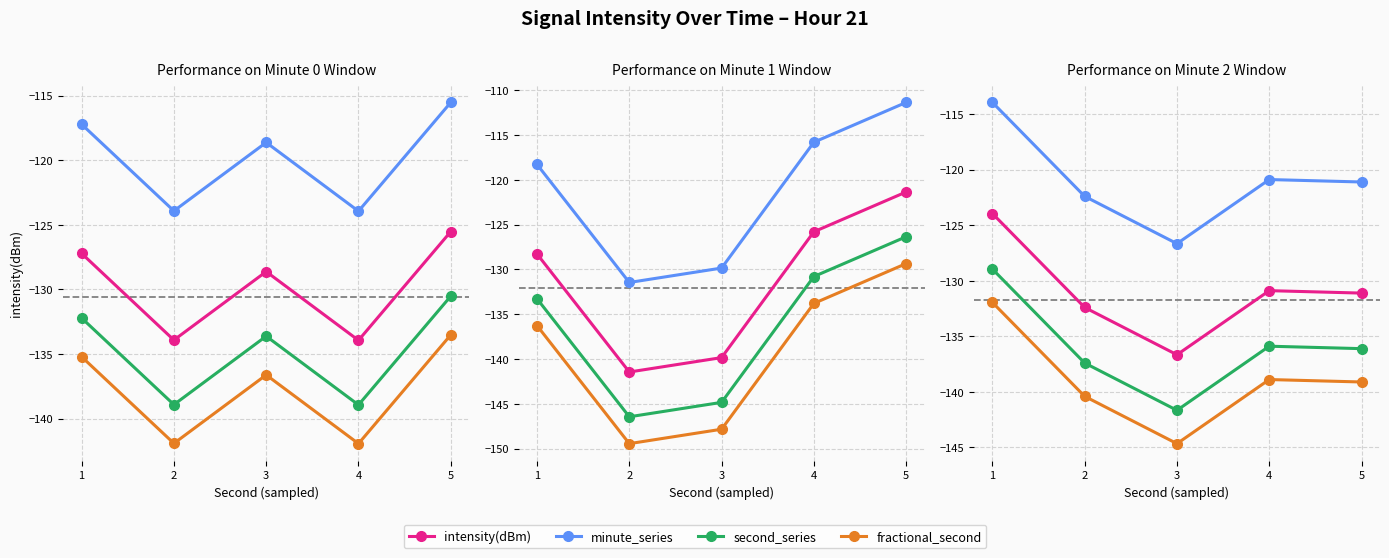

Which category has the lowest value in the intensity(dBm) series?

3